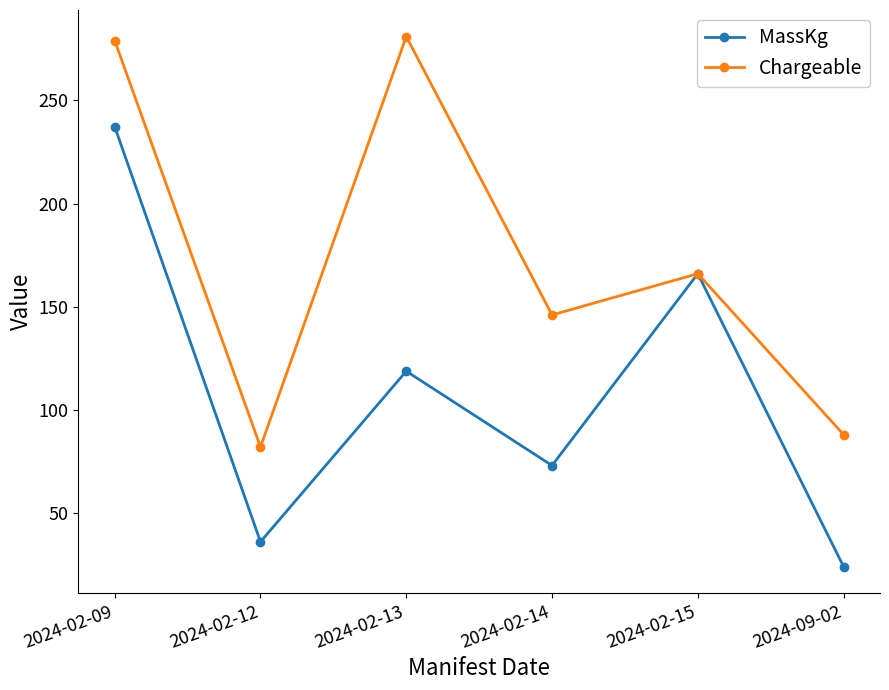

Reading left to right, list all the values displayed in this chart.

MassKg: 237.2	36.0	118.7	73.0	166.0	24.0
Chargeable: 279.0	82.0	281.0	146.0	166.0	88.0